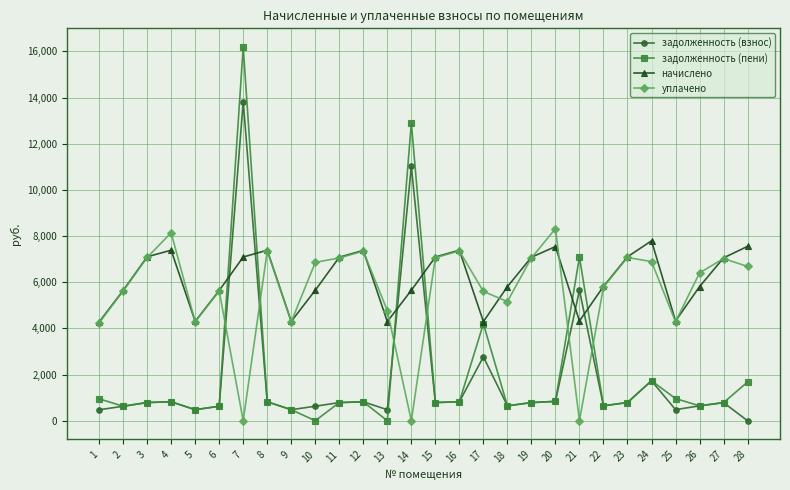

What is the total value across all series at 17?

16865.2